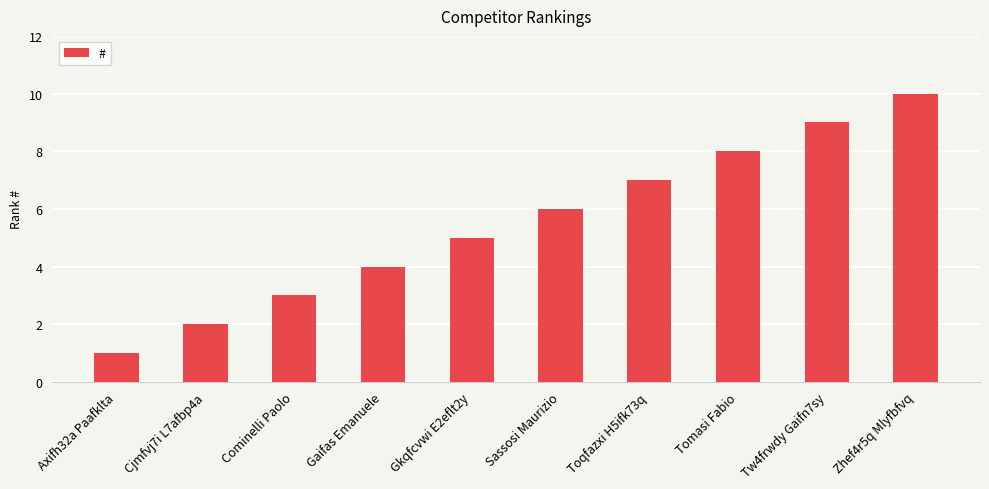

What position from the left is Gaifas Emanuele?

4